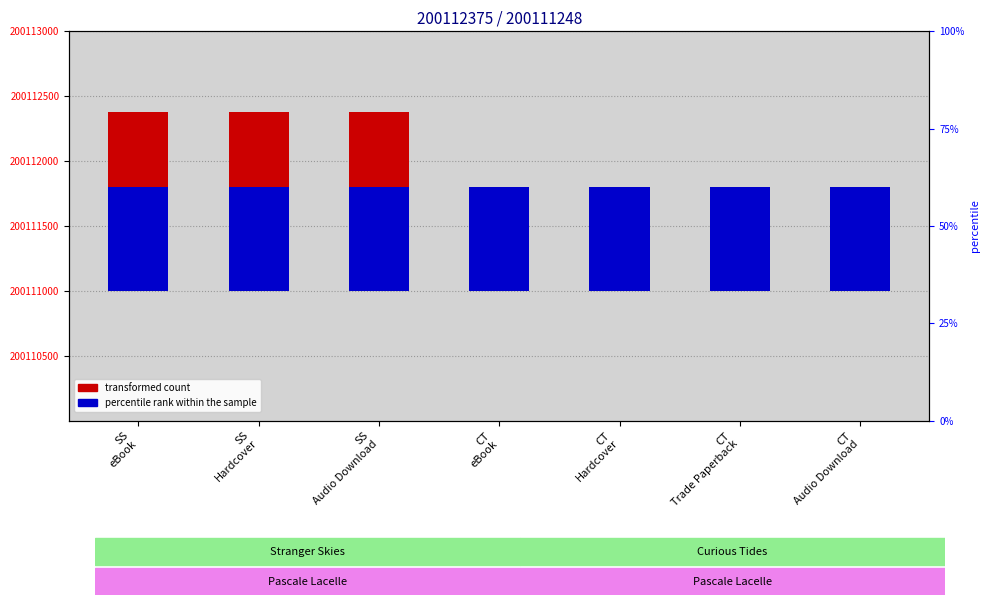

Which series has the largest total across all categories?

percentile rank within the sample